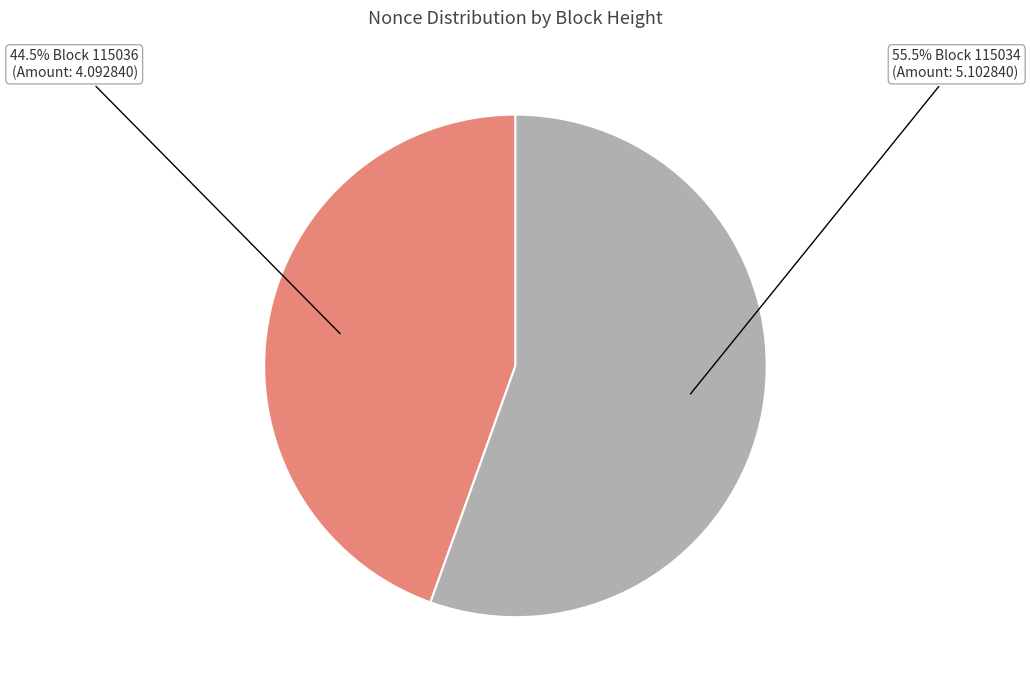

To the nearest percent, what is the difference between the largest and smallest slice percentages?

11%